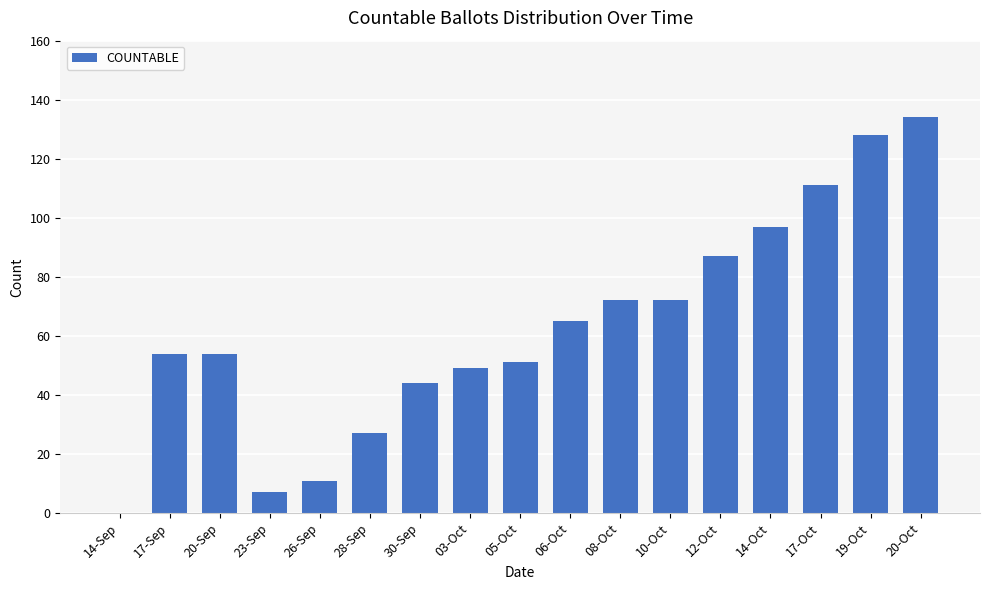

Which has a higher value, 14-Oct or 10-Oct?

14-Oct